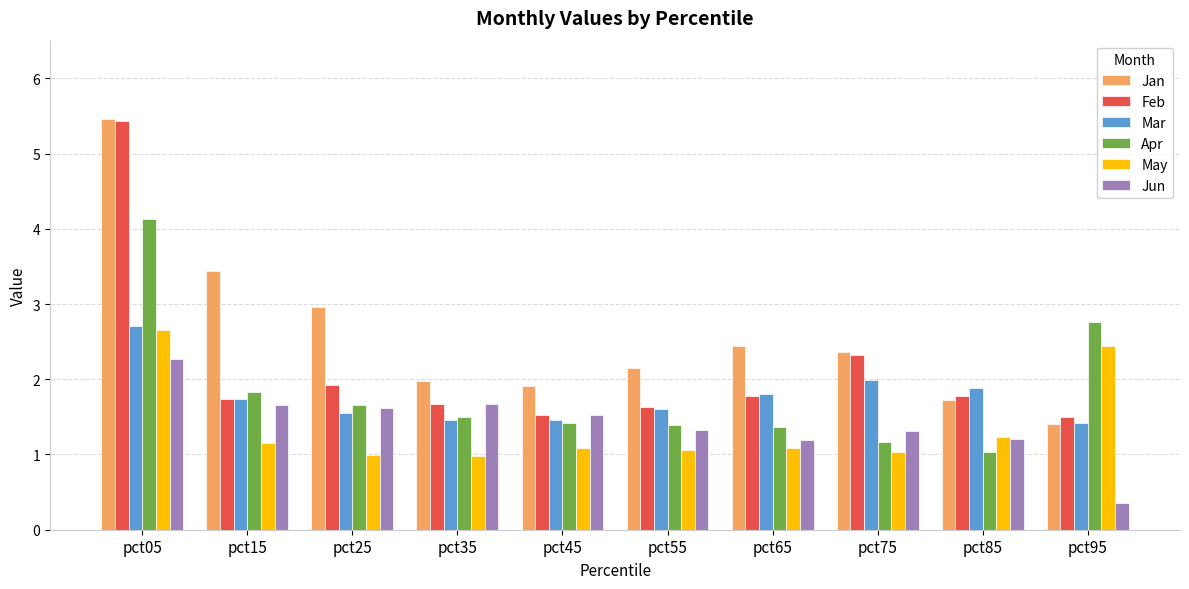

The Jun series shows 0.4 at pct95. True or false?

True